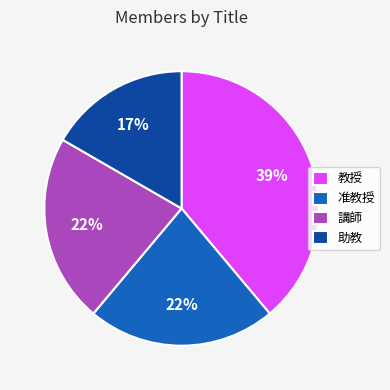

Which category has the biggest portion of the pie?

教授